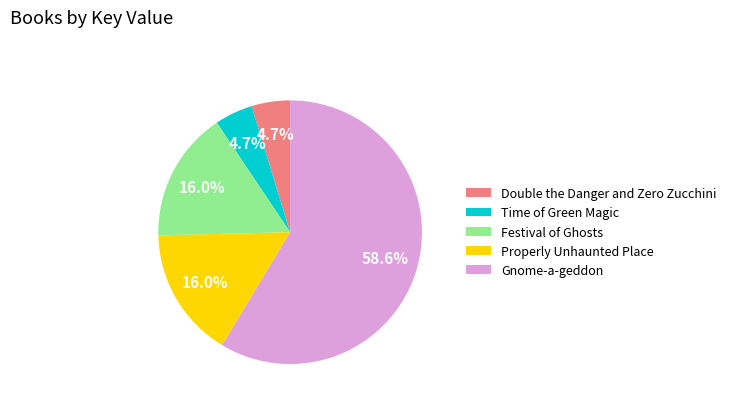

Combined, what portion of the pie is Festival of Ghosts and Time of Green Magic?

20.7%